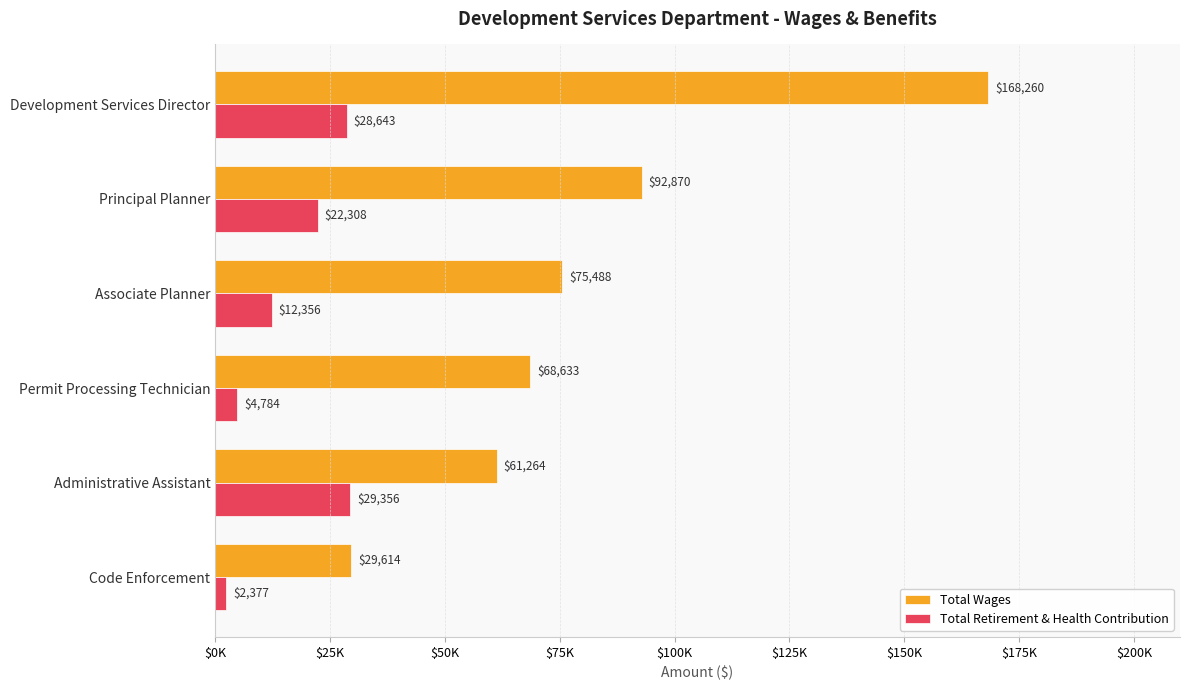

At how many categories does at least one series exceed 20953?

6